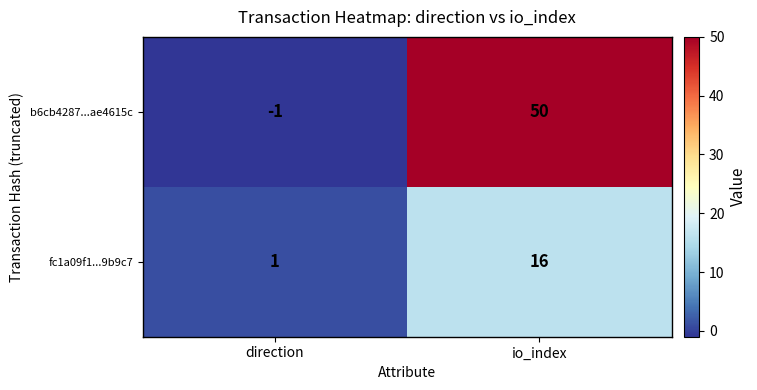

Reading right to left, what are all the values shown in this chart?

b6cb4287...ae4615c: 50	-1
fc1a09f1...9b9c7: 16	1